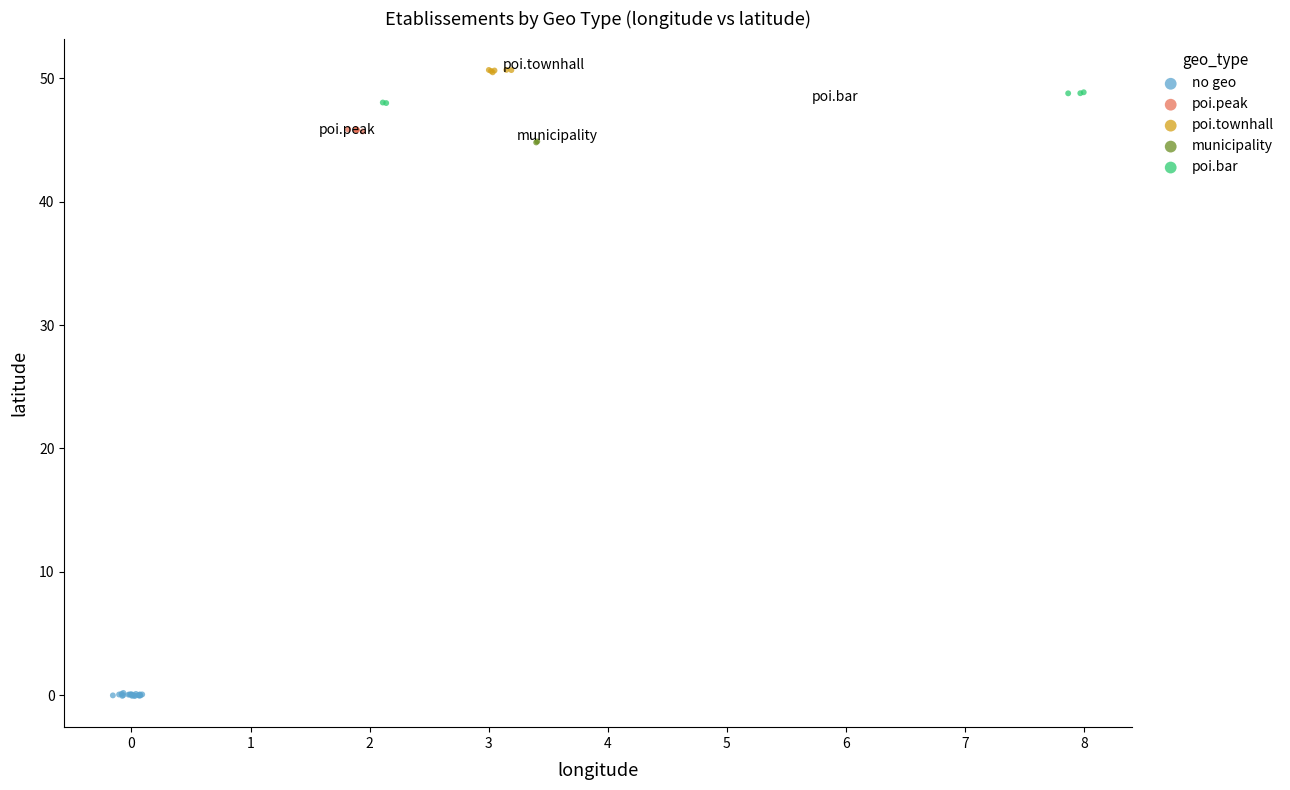

Which series has the widest spread of Y values?

poi.bar